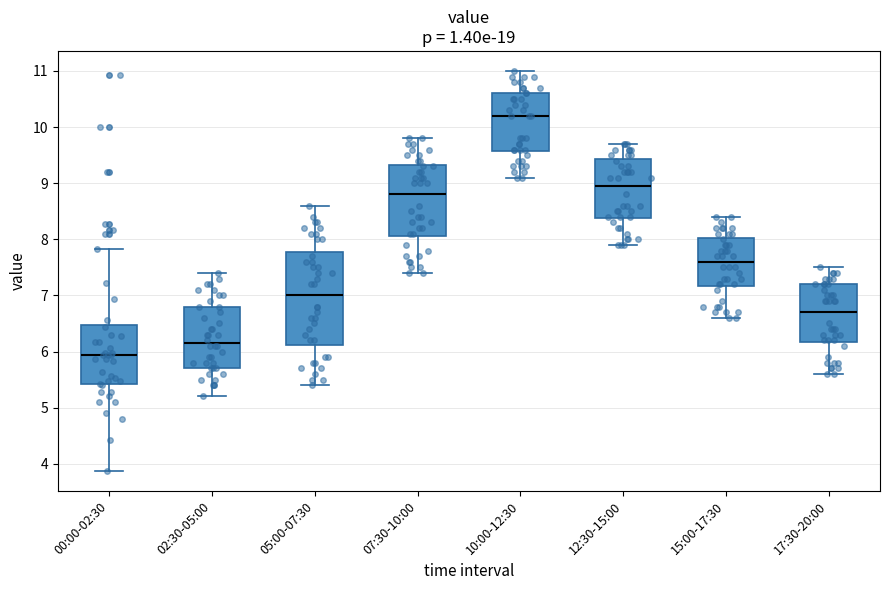

Where does the median line of the box for 17:30-20:00 sit on the y-axis? The values are not printed on the chart, so give them approximately, as read against the axis.

6.7